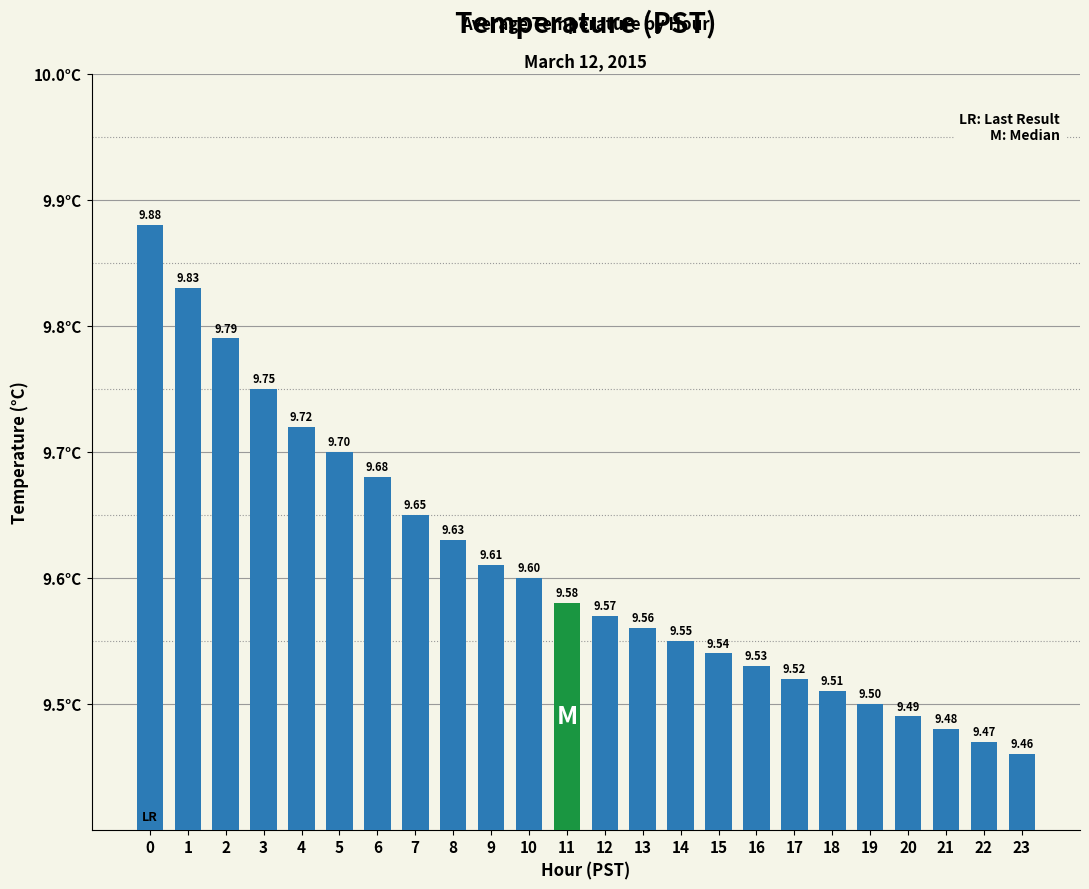

How many bars are there in total?

24